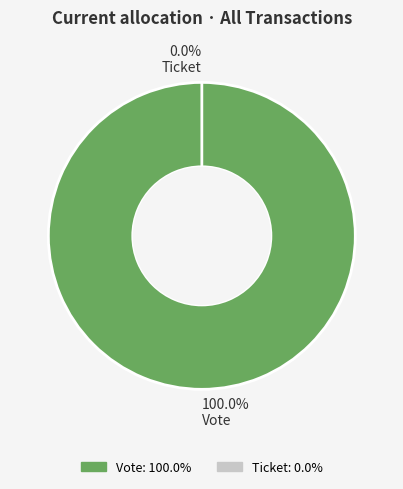

Is Vote the majority of the pie?

Yes